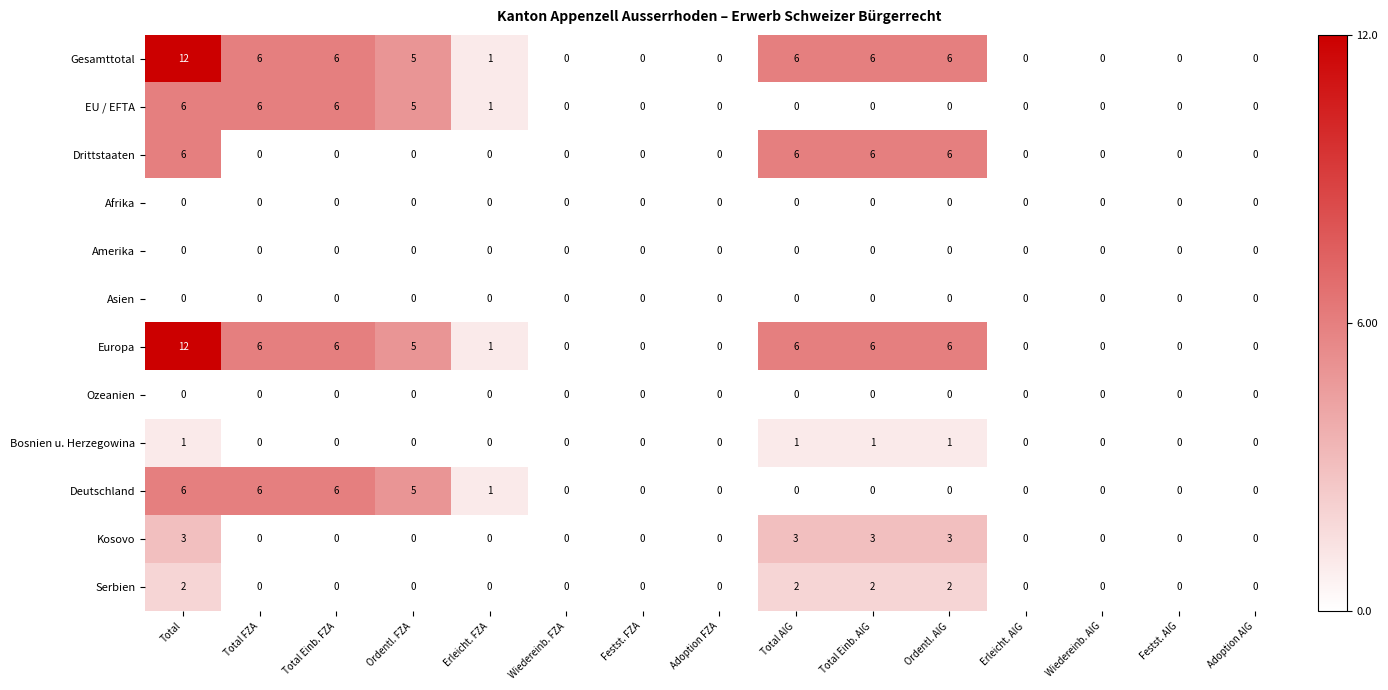

True or false: Amerika has a value of 0 at Ordentl. AIG.

True